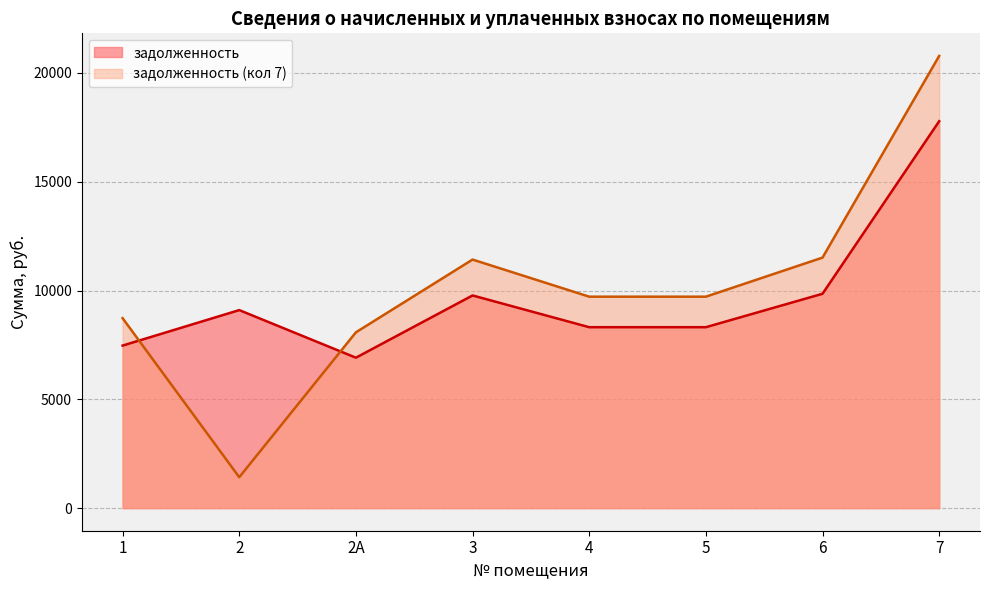

Which has a higher value, 6 or 7?

7